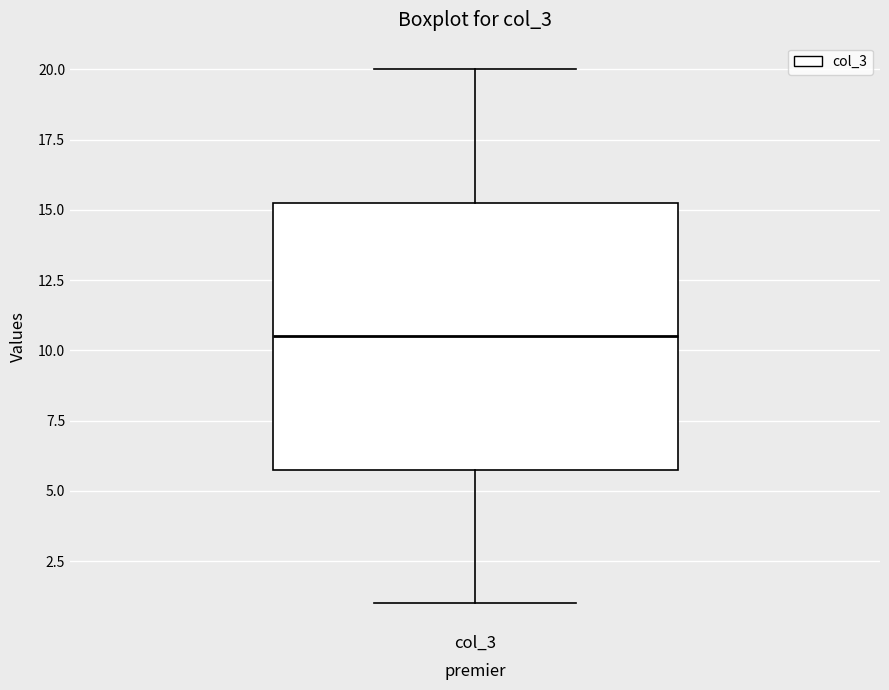

Where does the lower whisker of the box for col_3 end on the y-axis? The values are not printed on the chart, so give them approximately, as read against the axis.

1.0